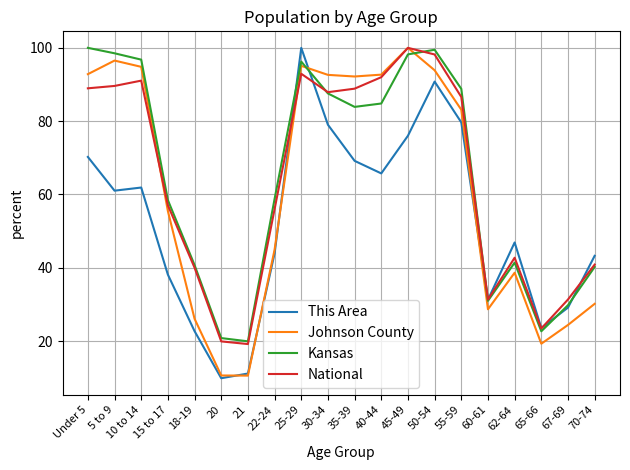

How many lines are shown in the chart?

4